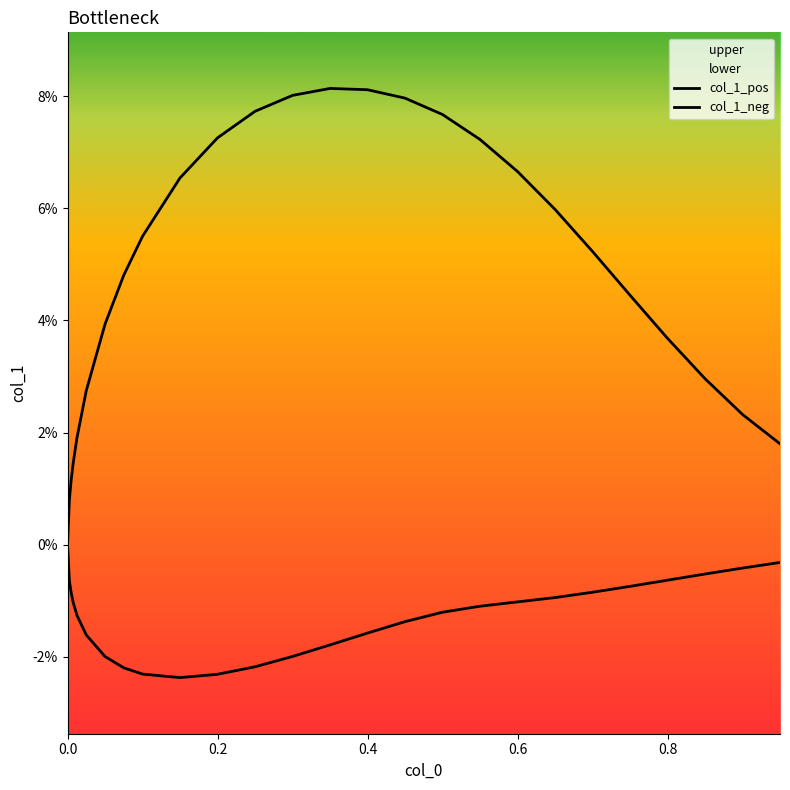

What is the difference between the highest and lowest values at 0.4?

0.1